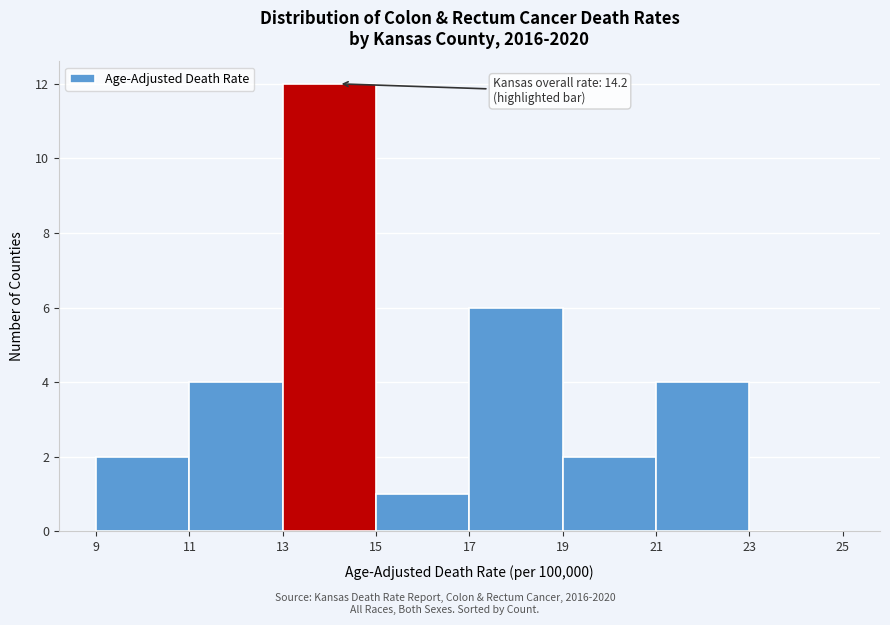

Over which range of the x-axis is the bar tallest?

13 to 15